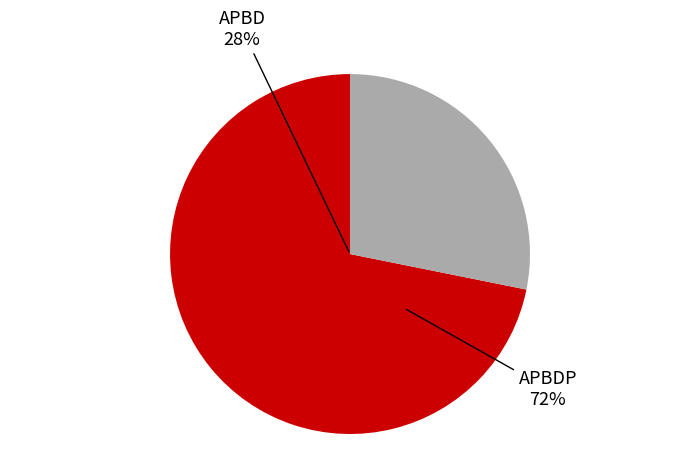

To the nearest percent, what is the difference between the largest and smallest slice percentages?

44%